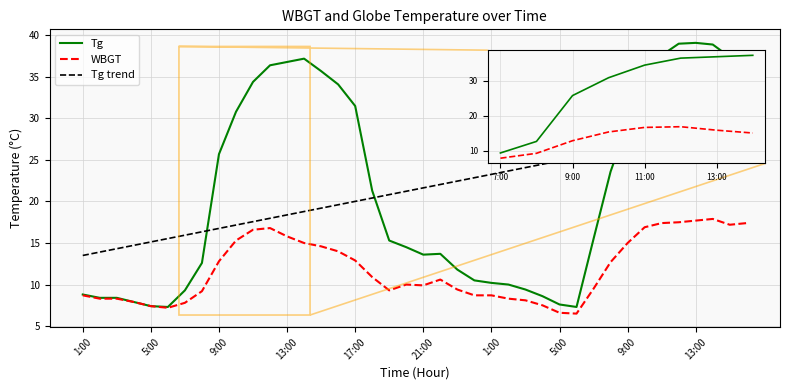

Is this an area chart (filled region under the line)?

No